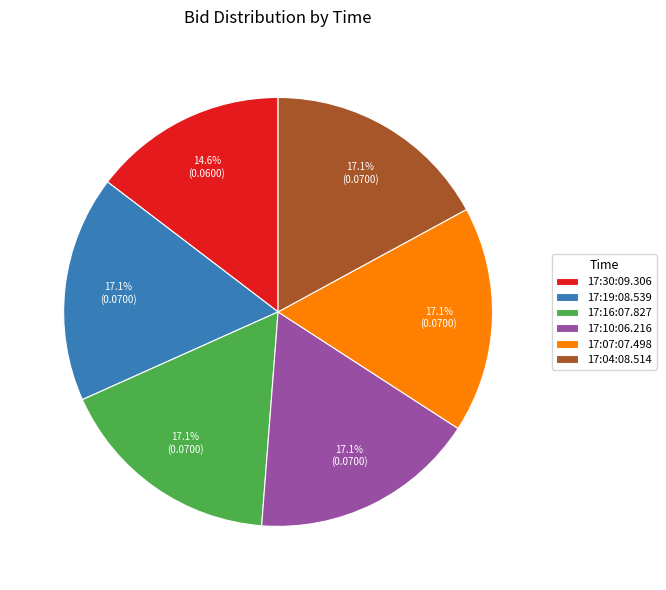

The 17:16:07.827 slice represents 7% of the pie. True or false?

False